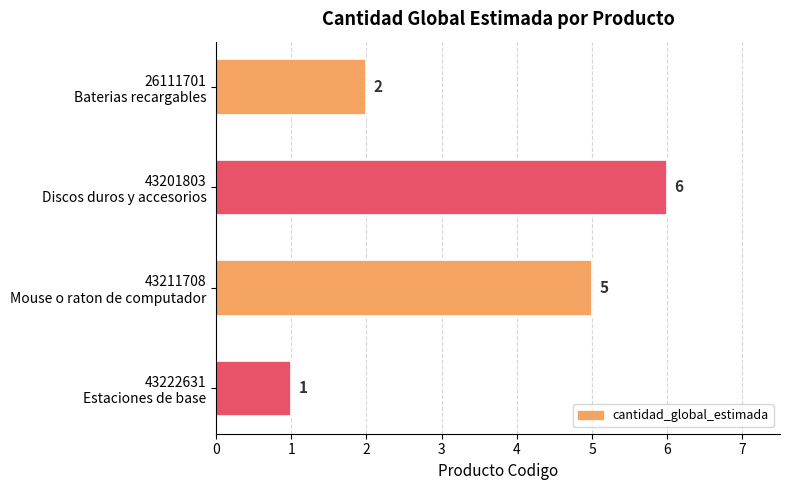

Reading top to bottom, what are all the values shown in this chart?

2	6	5	1